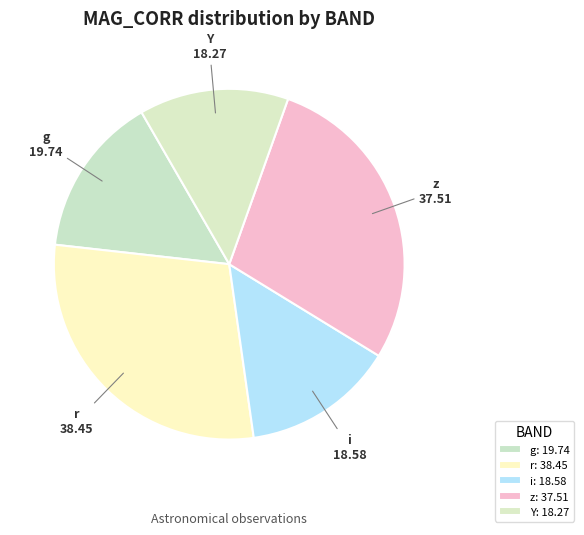

What is the ratio of the value at r to the value at z?

1.0